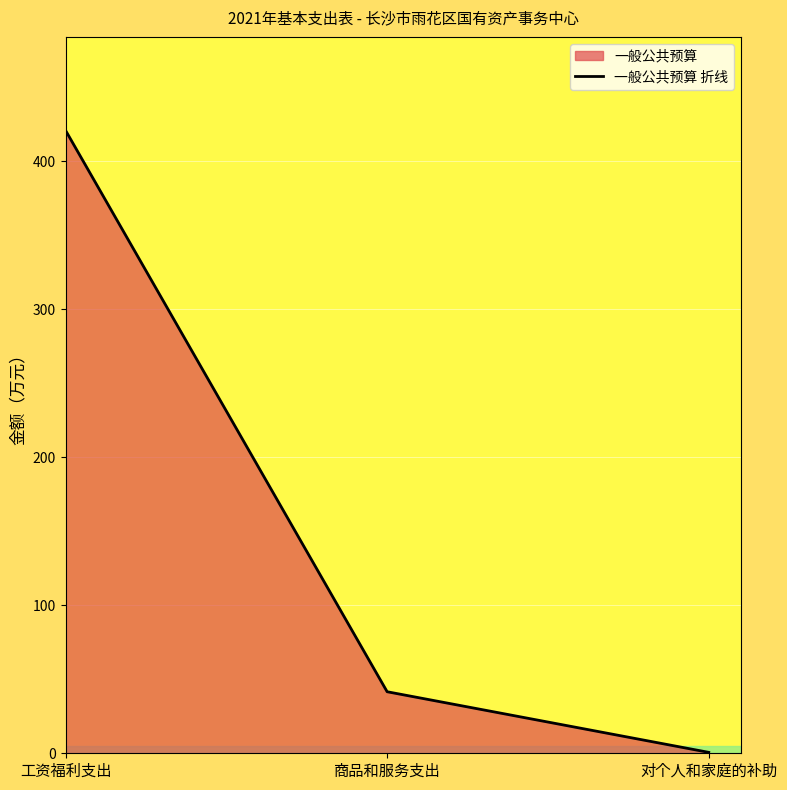

Which label corresponds to the smallest value in the chart?

对个人和家庭的补助